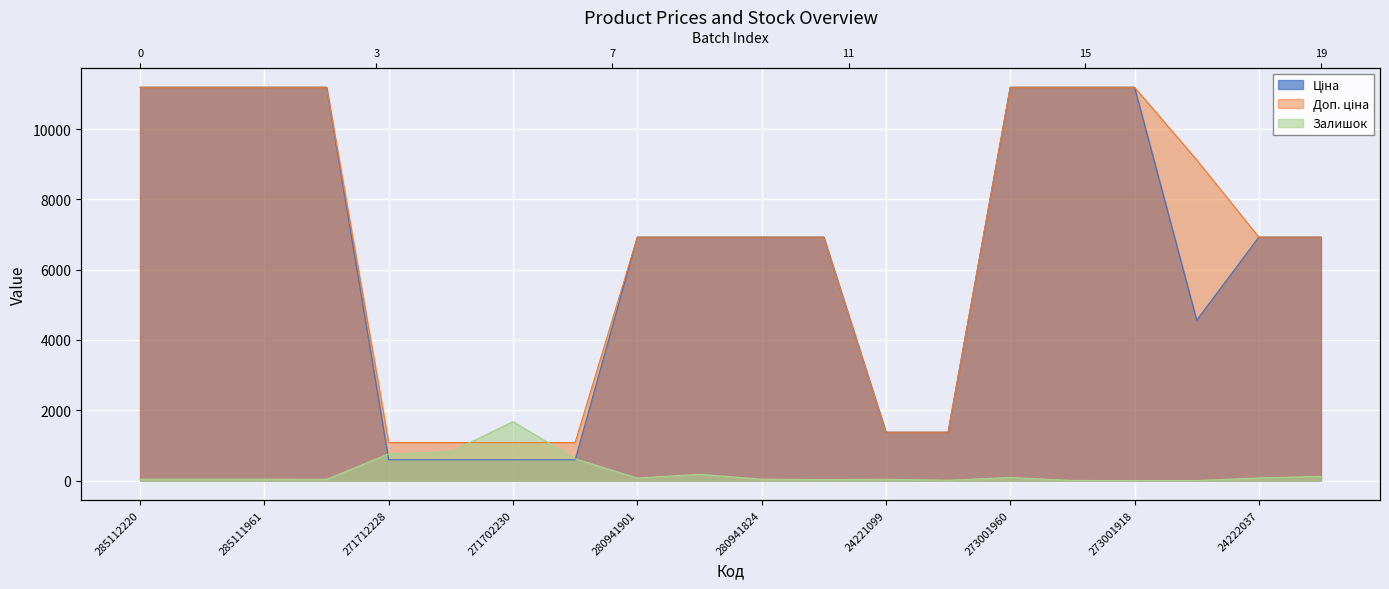

What is the minimum value for Ціна?

589.9